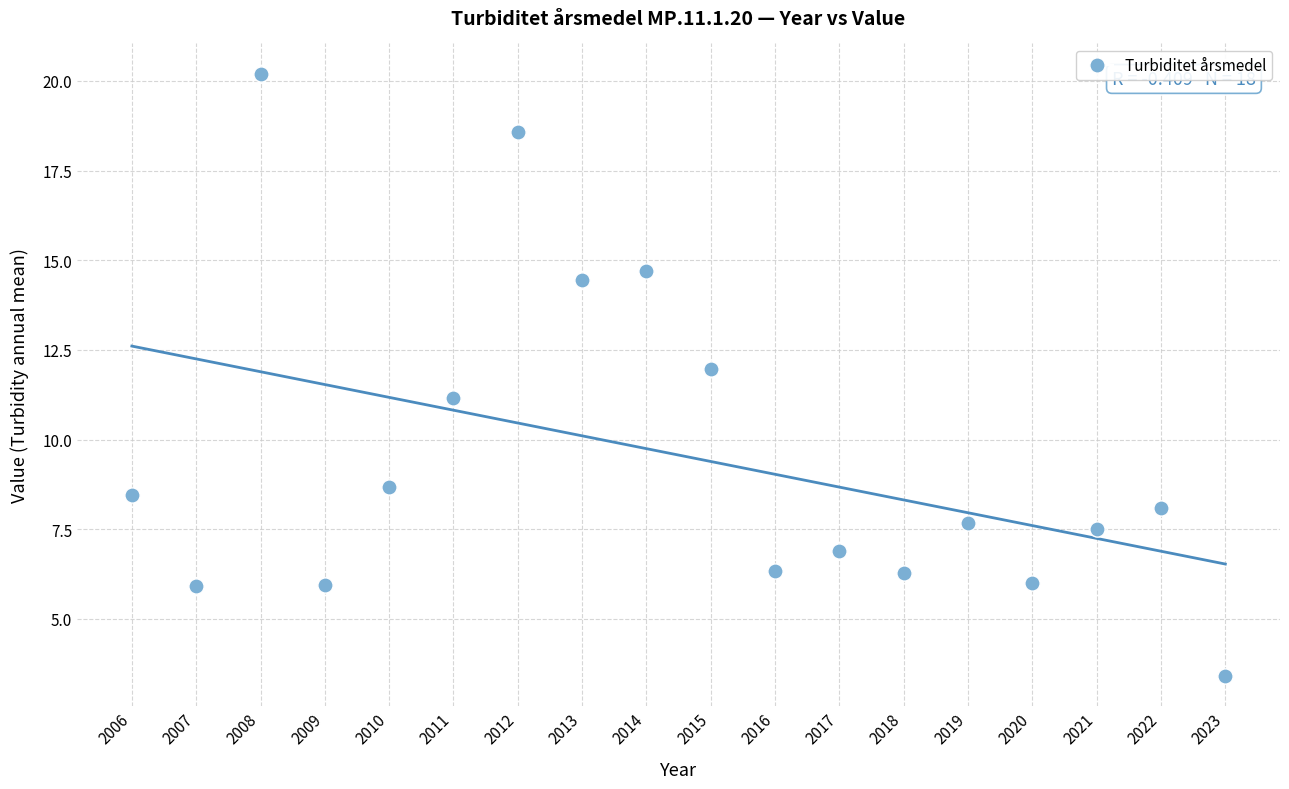

What is the range of X values (max minus min)?

17.0